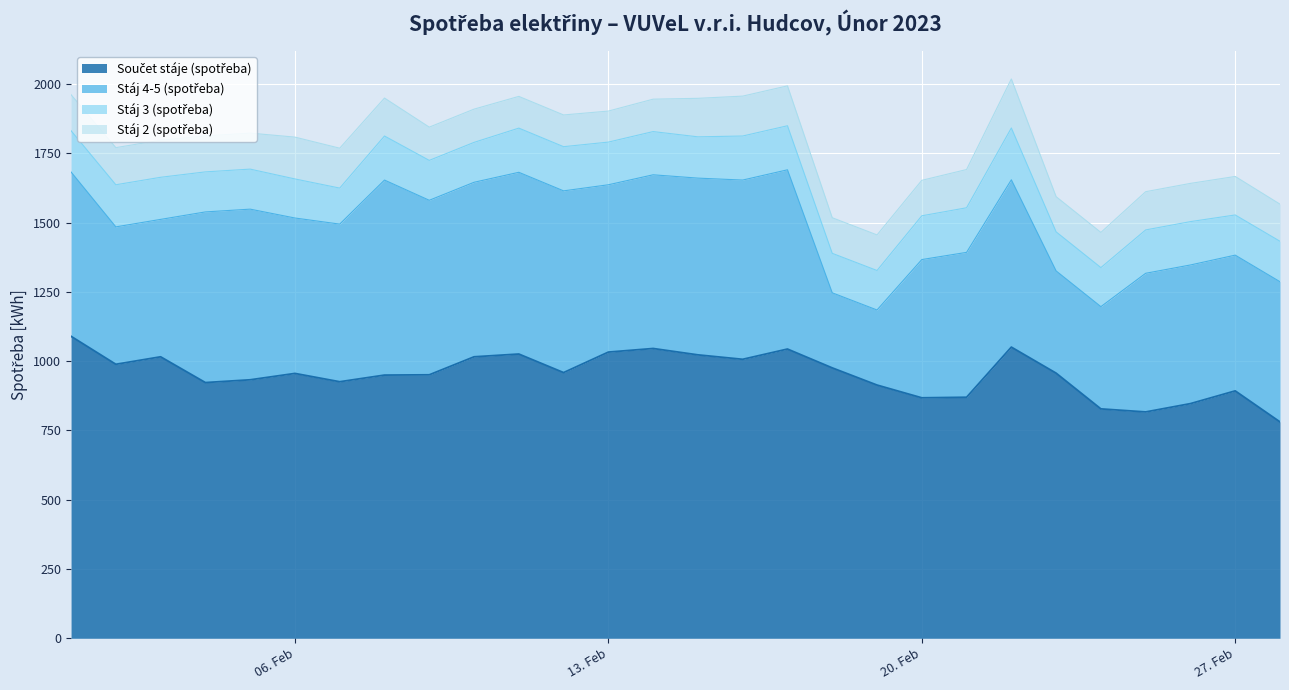

What is the difference between the maximum and minimum values in the Součet stáje (spotřeba) series?

309.0